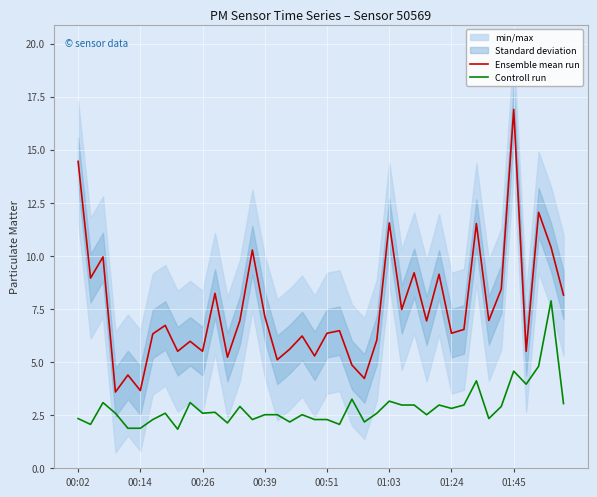

True or false: Ensemble mean run has more than 2 points higher than both neighbors.

True